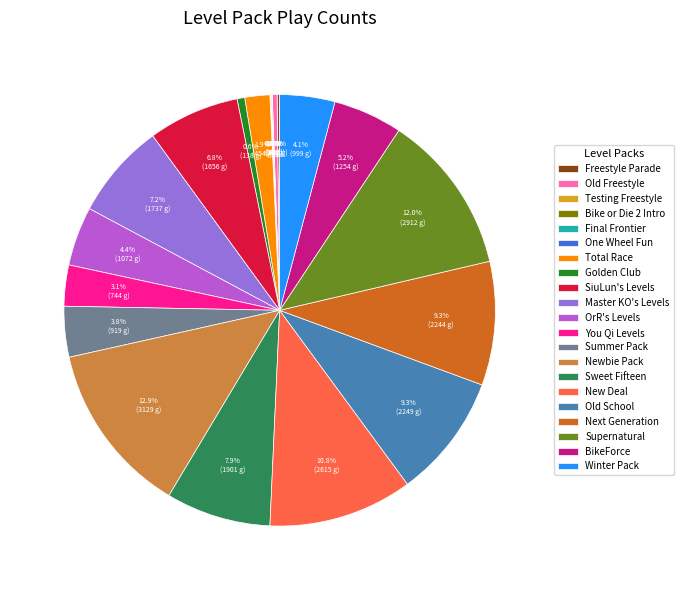

The Newbie Pack slice represents 4% of the pie. True or false?

False